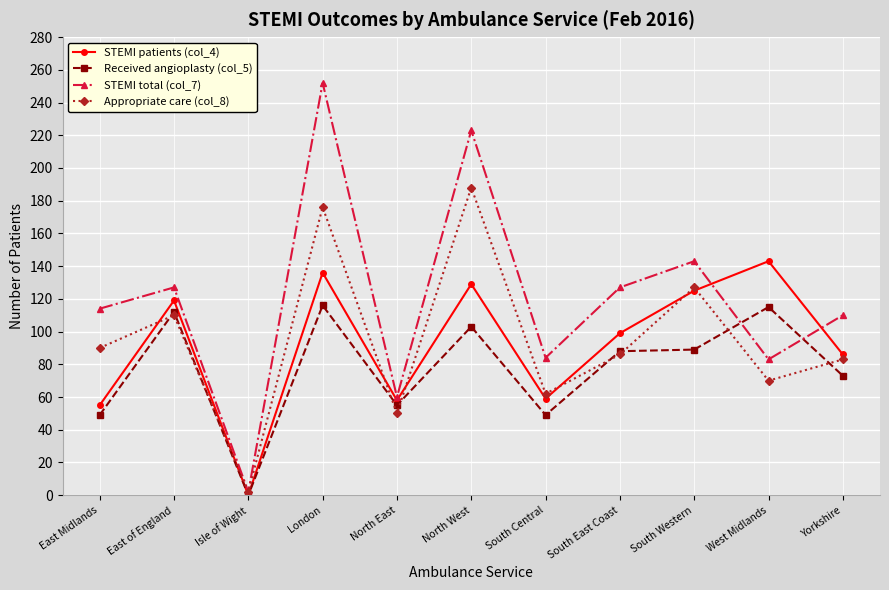

At which category does the chart reach its minimum across all series?

Isle of Wight